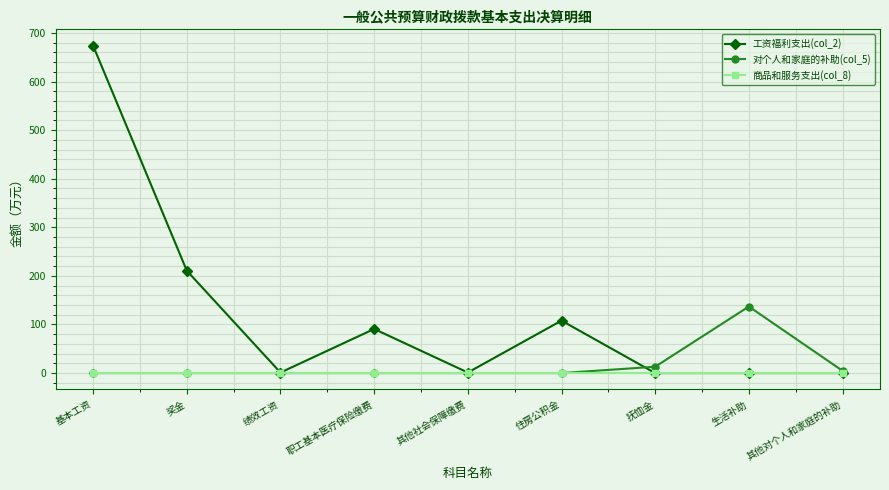

What is the label of the 7th point from the right?

绩效工资